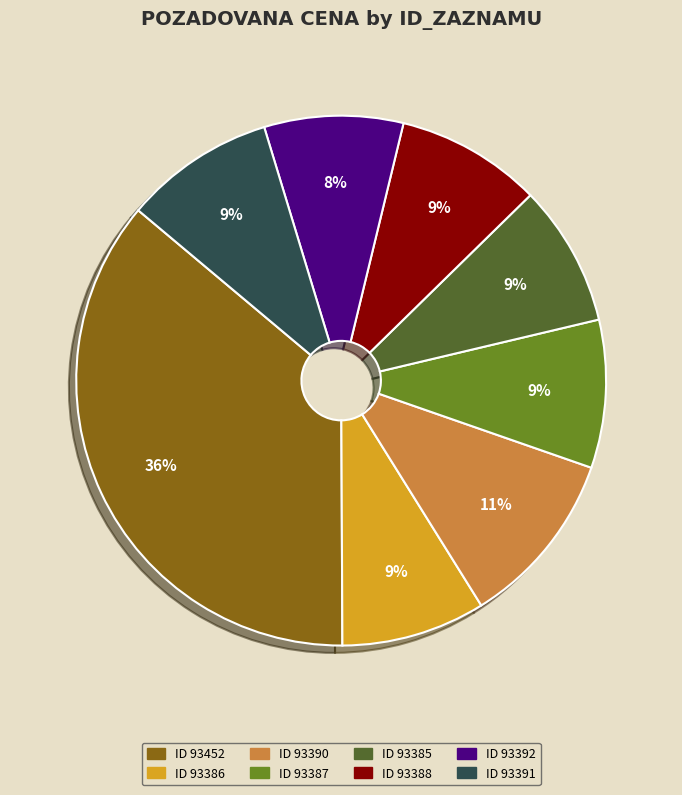

Does any single category account for the majority?

No